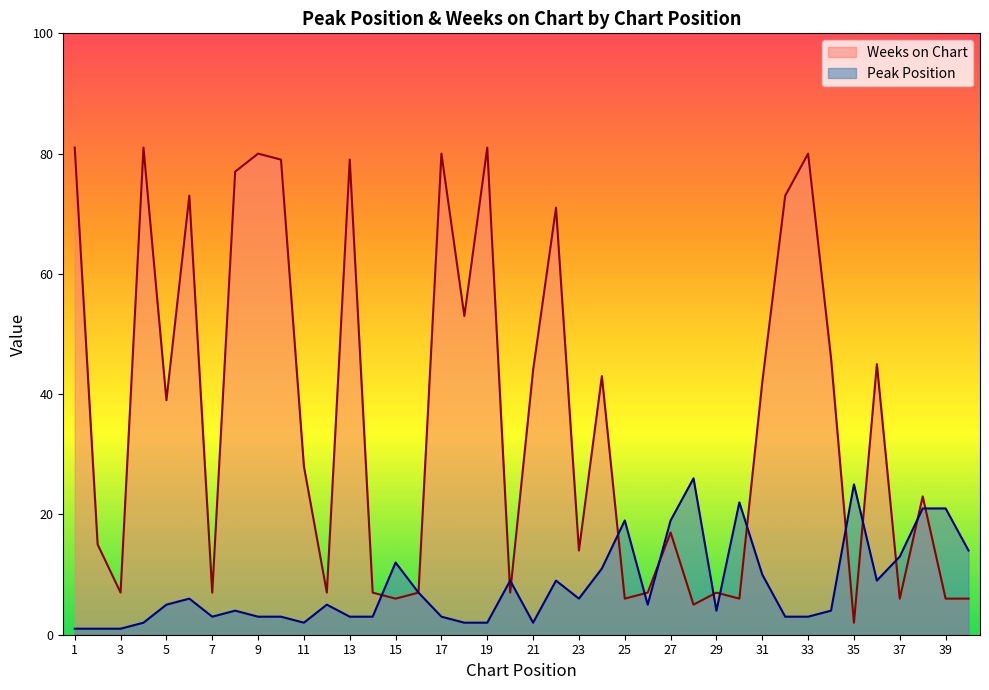

At how many categories does at least one series exceed 56?

12